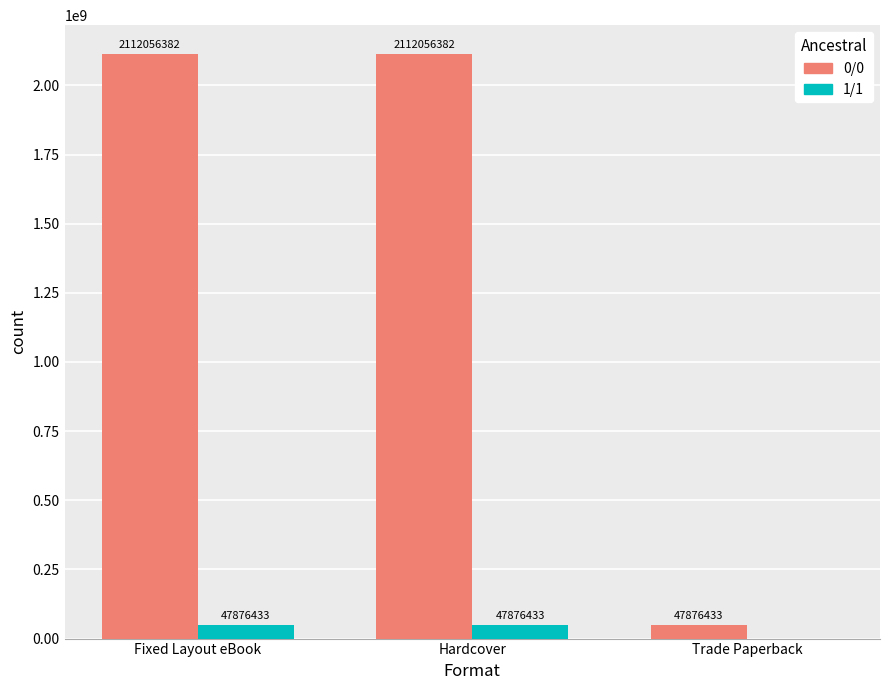

Which series changed the most between Fixed Layout eBook and Trade Paperback?

0/0